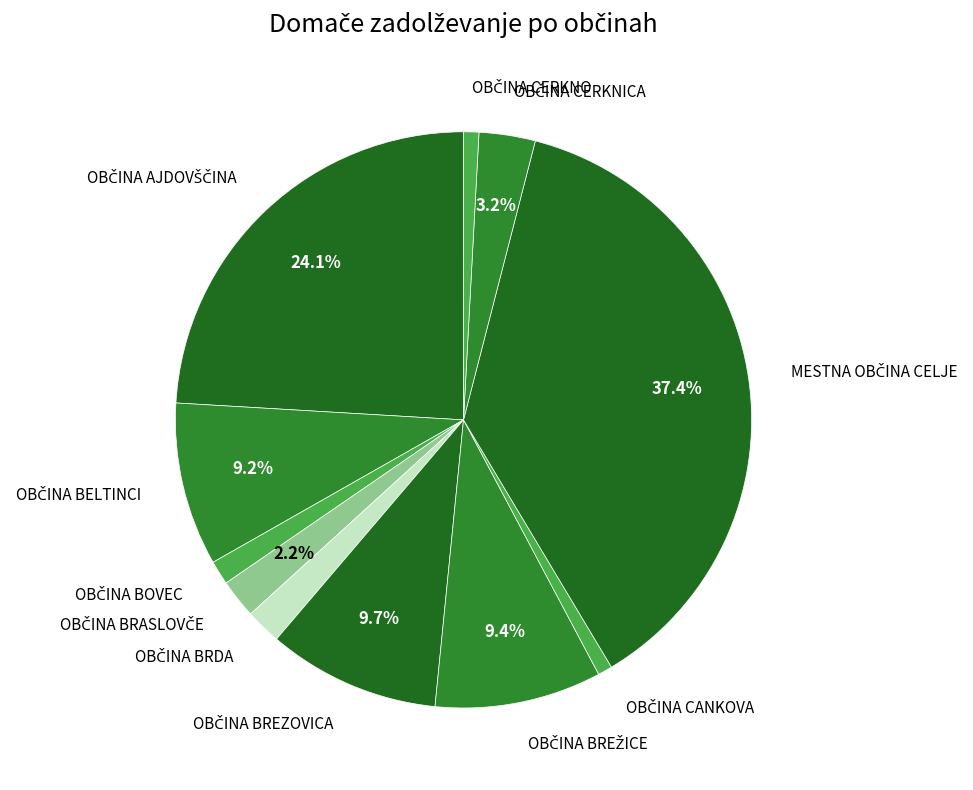

Does any single category account for the majority?

No